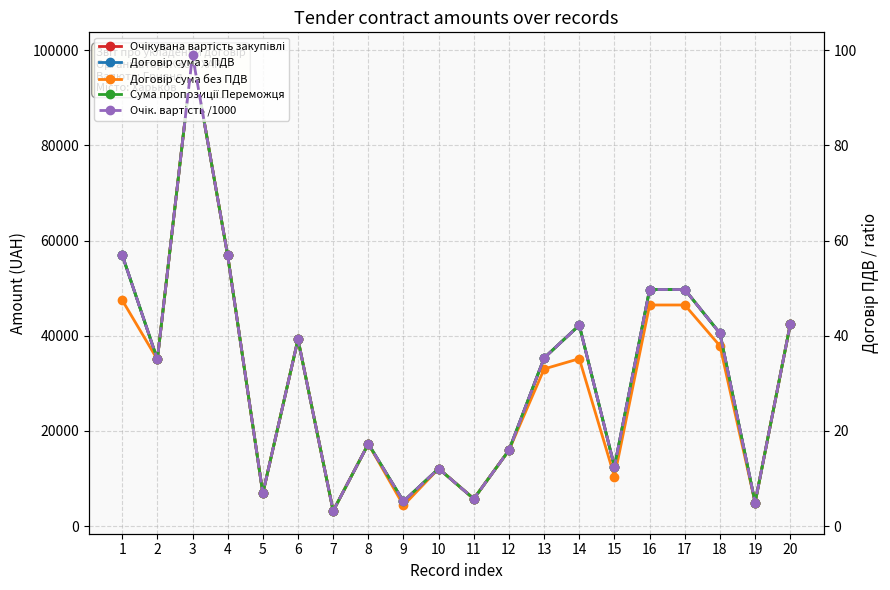

In Очік. вартість /1000, how many points are higher than both neighbors (excluding endpoints)?

5